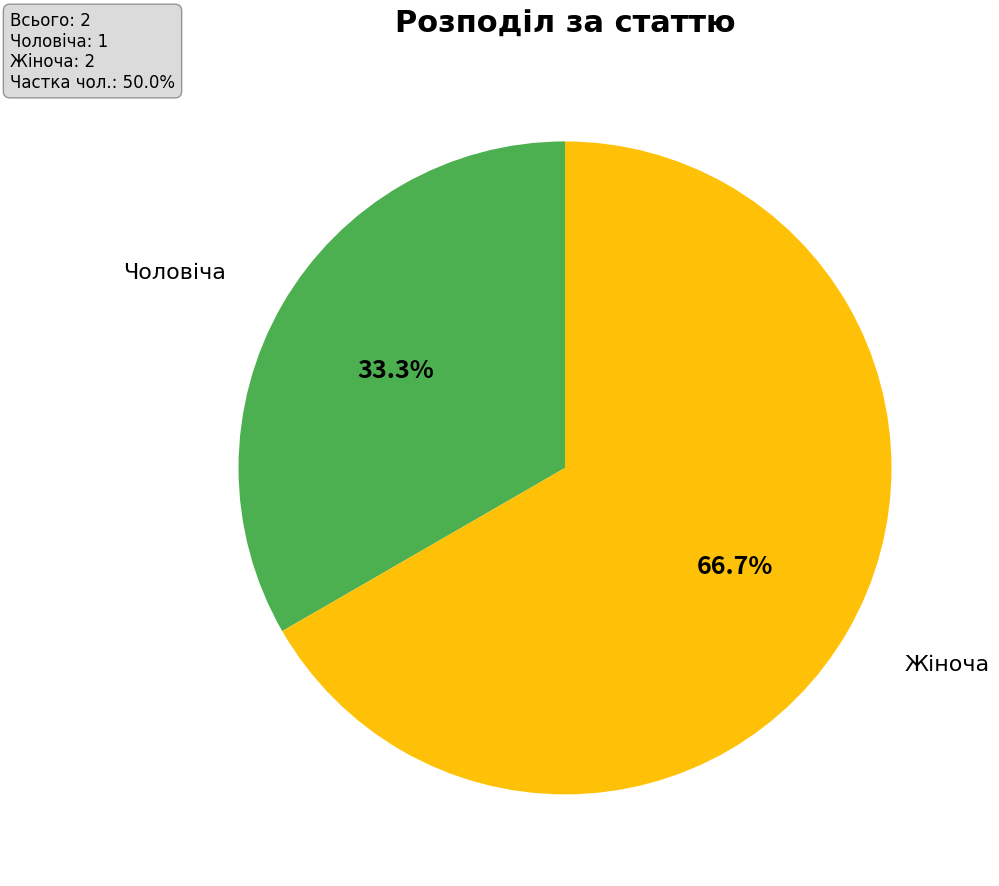

How many segments does this pie chart have?

2